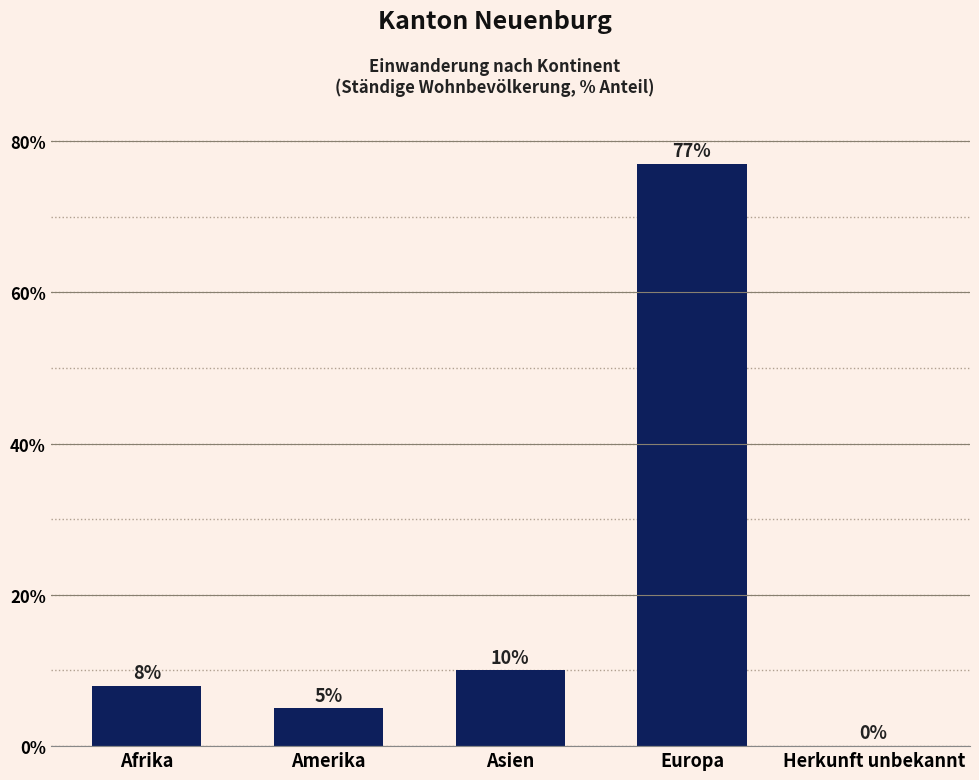

Reading left to right, what are all the values shown in this chart?

Afrika=8	Amerika=5	Asien=10	Europa=77	Herkunft unbekannt=0